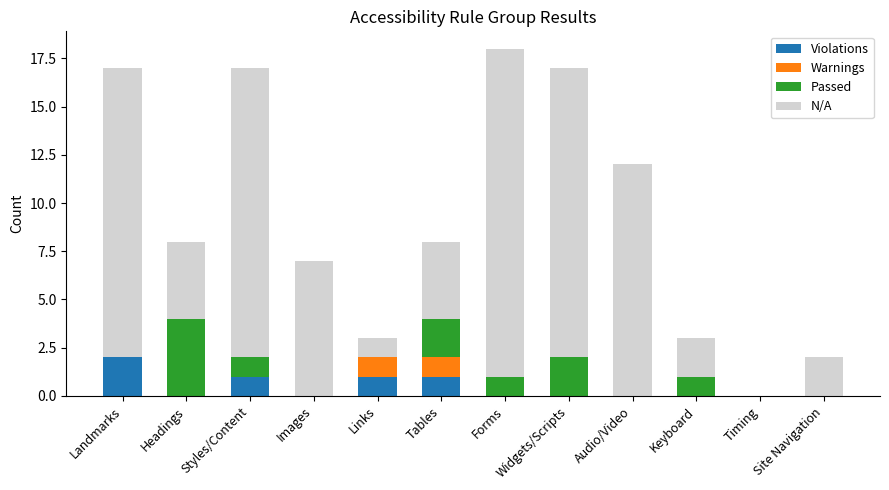

The Violations series shows 1 at Landmarks. True or false?

False